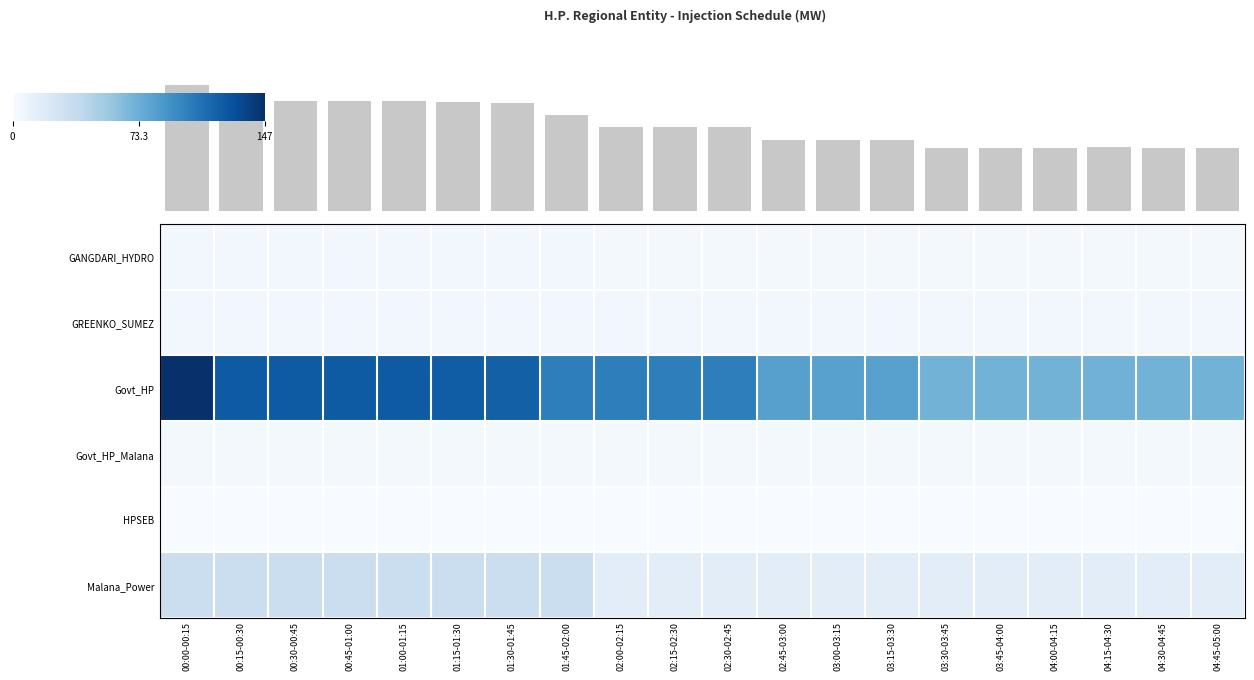

At how many categories does at least one series exceed 106?

7